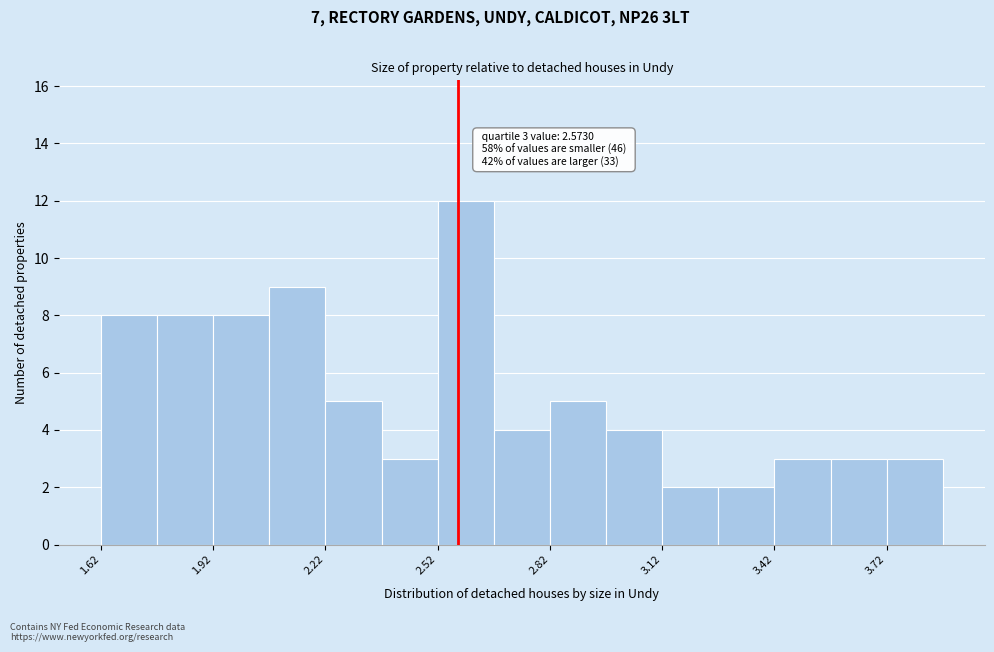

Around what value on the x-axis is the tallest bar? Give the approximate position of its centre, as read against the axis.

2.60